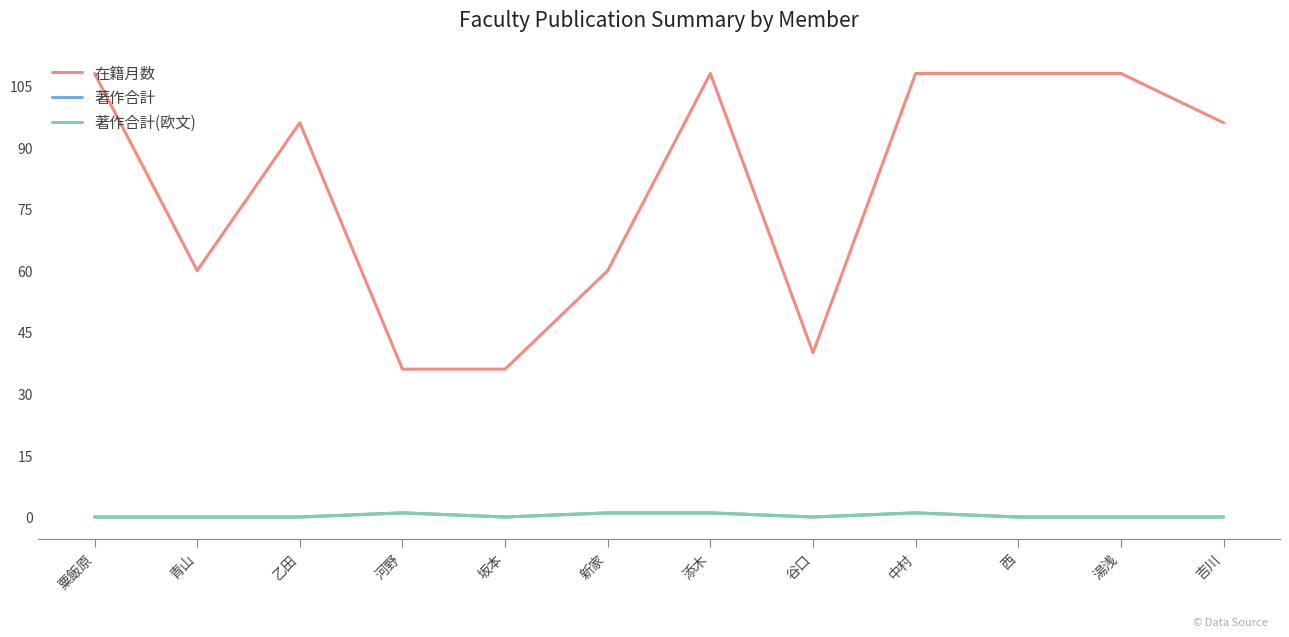

True or false: 著作合計 and 著作合計(欧文) cross at least once.

False